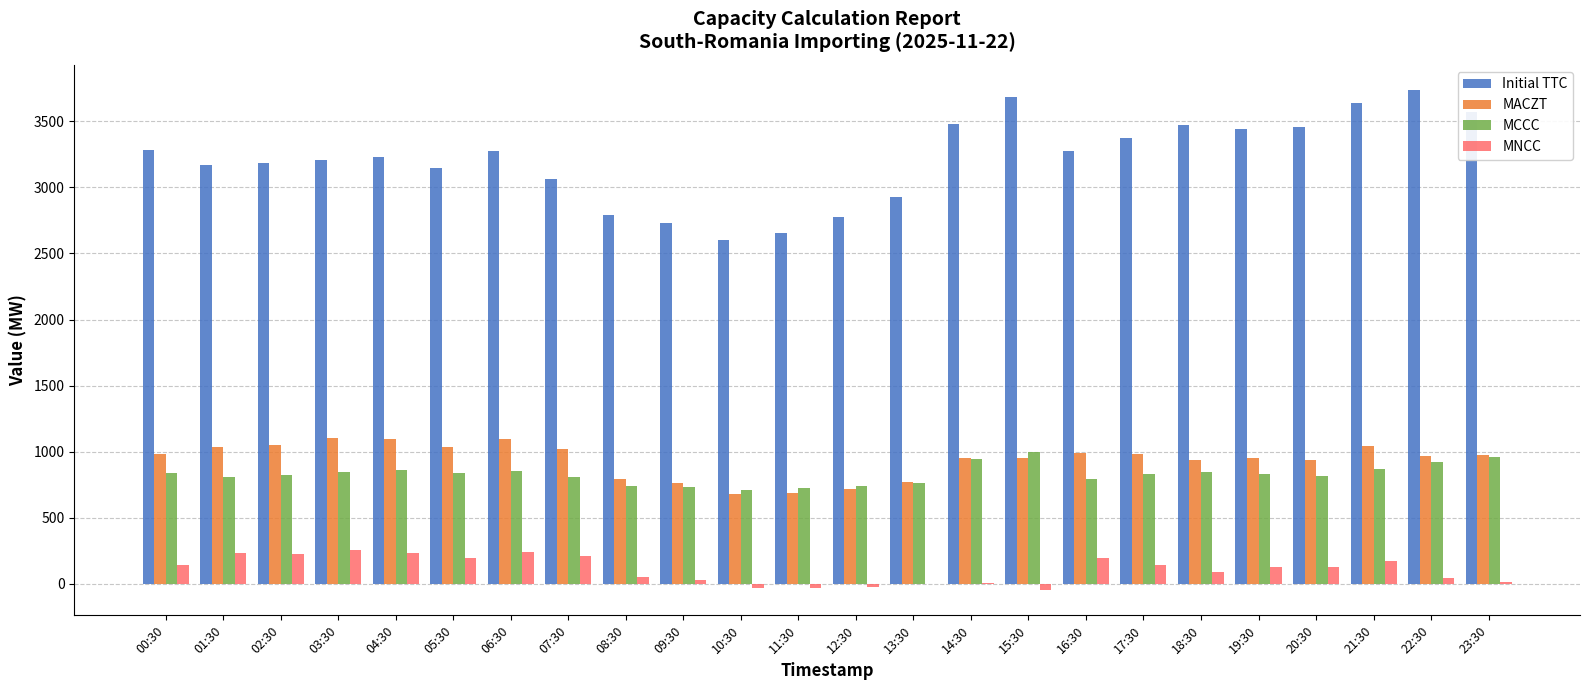

Is the value of Initial TTC at 16:30 greater than the value of MNCC at 08:30?

Yes